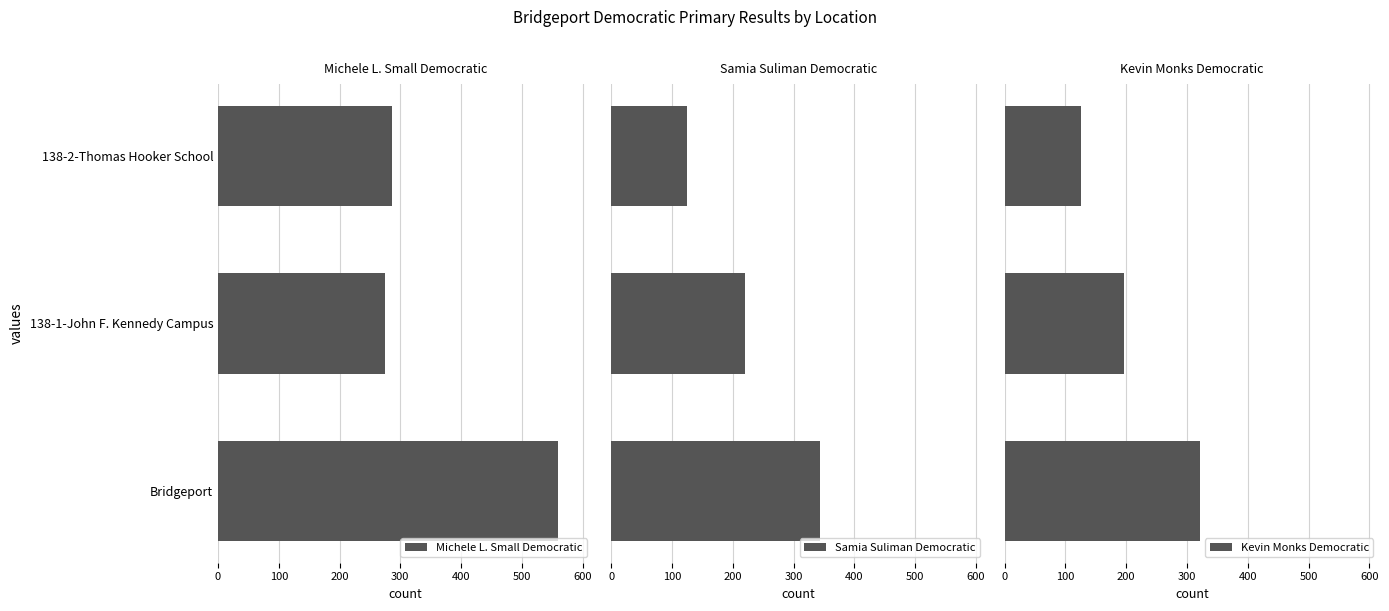

How many Samia Suliman Democratic values are between 124 and 344?

3